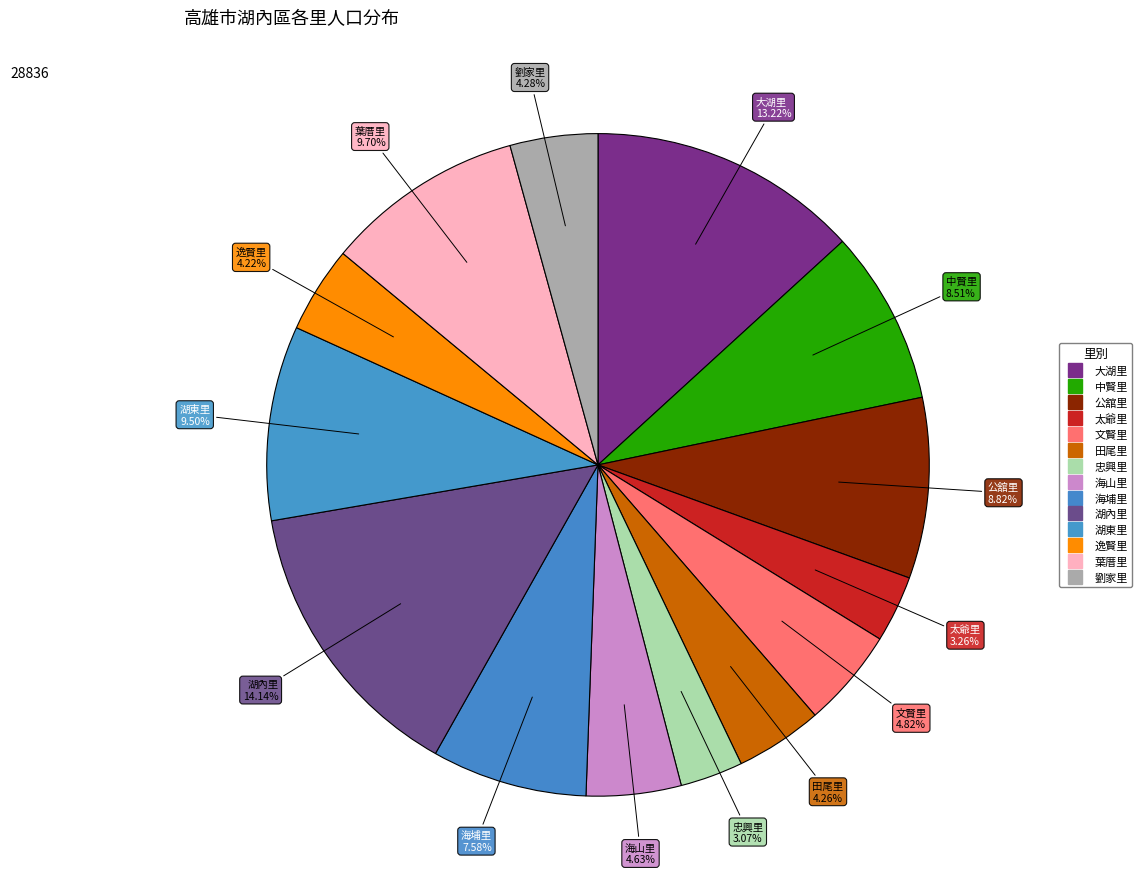

Which category has the biggest portion of the pie?

湖內里